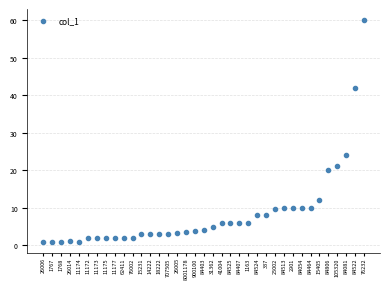

What is the label of the 15th point from the right?

84407